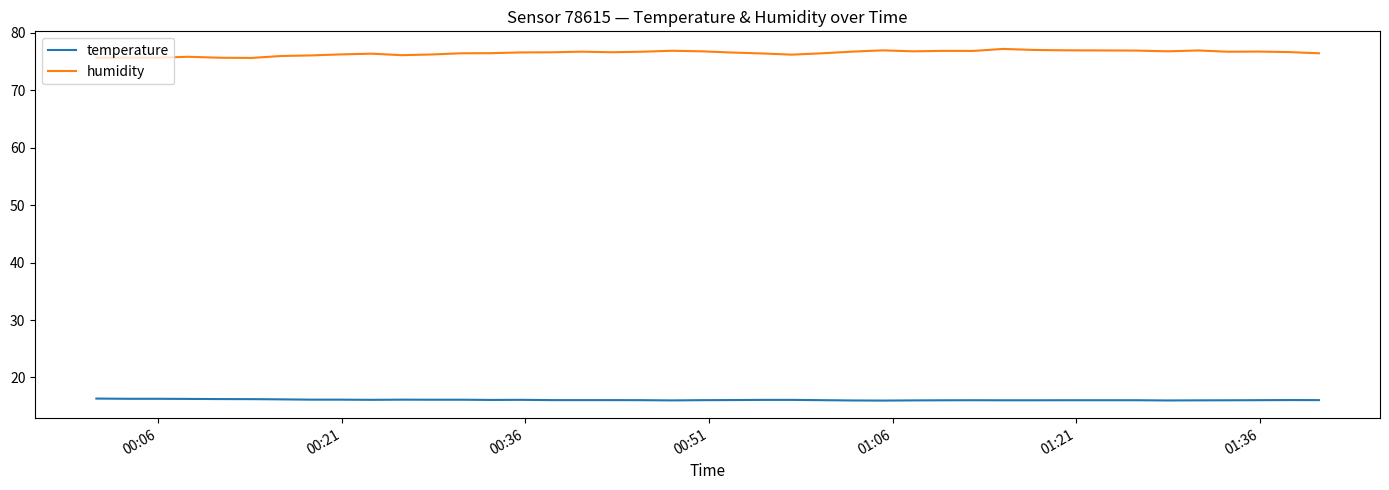

What is the minimum value for humidity?

75.6